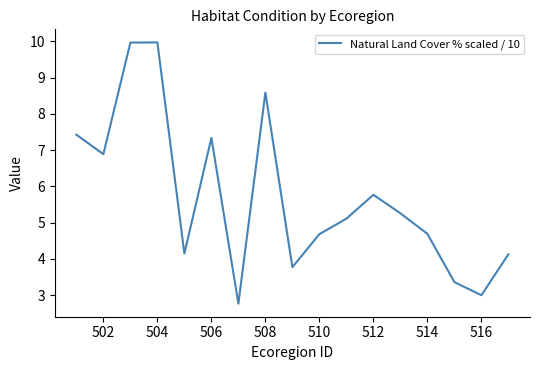

What is the difference between the maximum and minimum values?

7.2